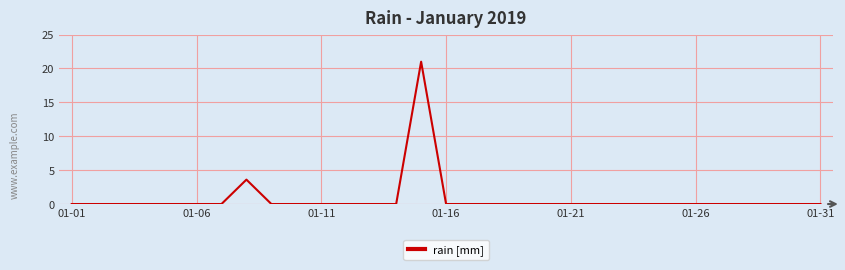

What is the difference between the maximum and minimum values?

21.0